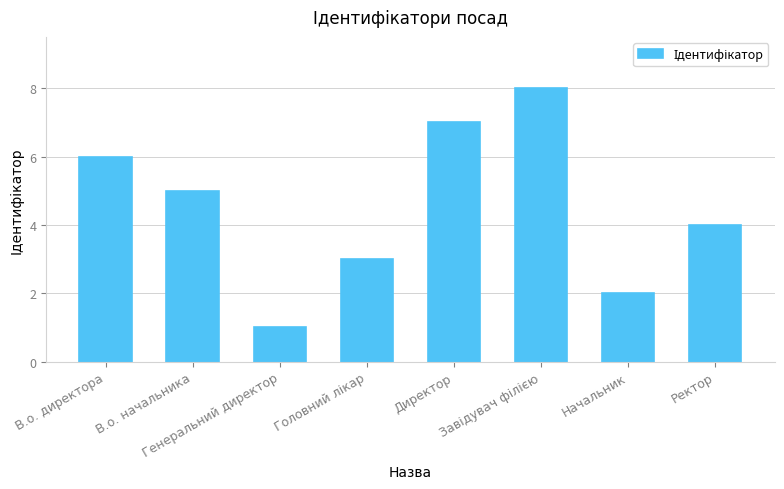

At which label does the data first exceed 5?

В.о. директора